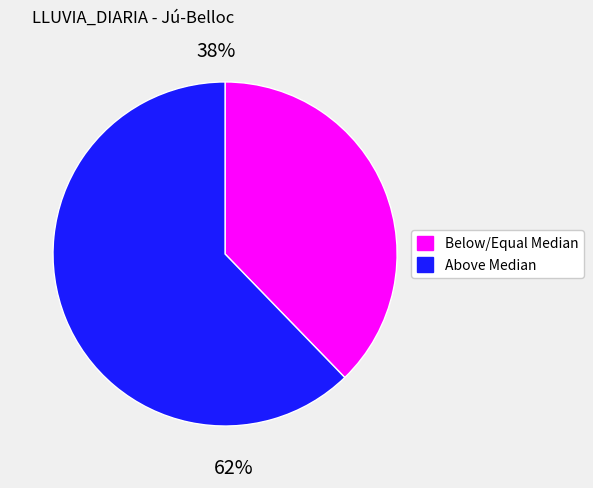

Is there any slice that represents more than half of the pie?

Yes